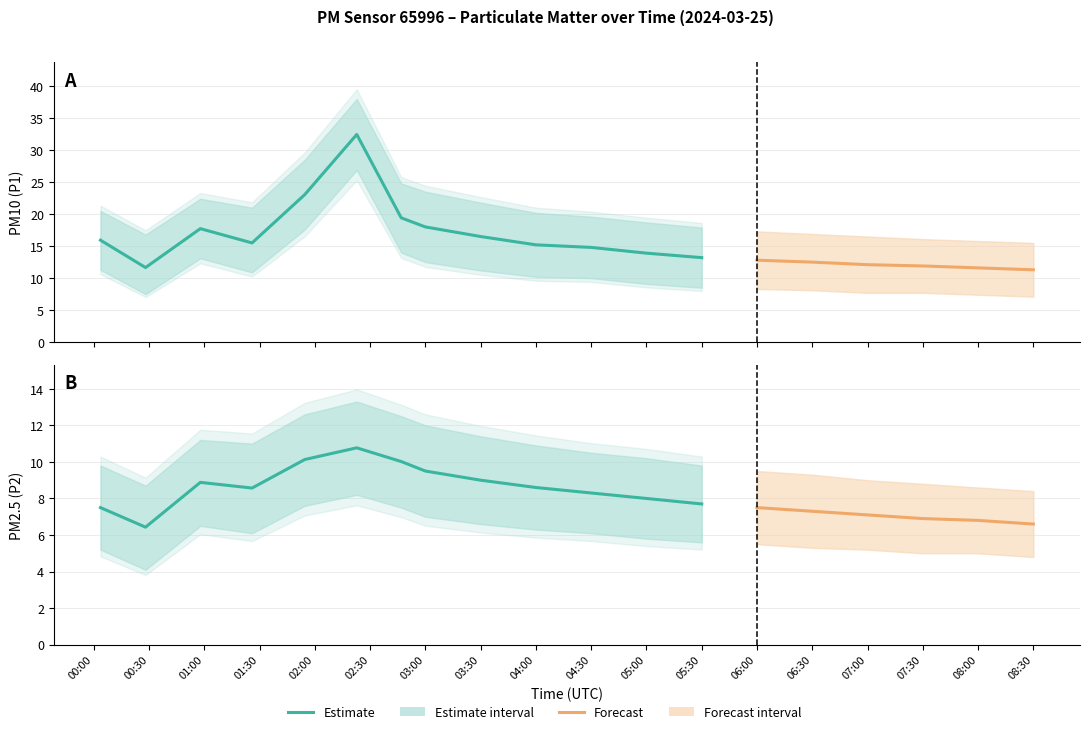

True or false: P2_upper and P1_lower intersect in this chart.

True